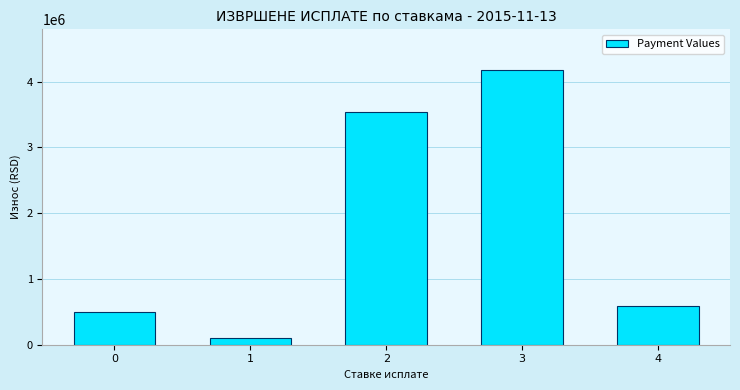

Reading right to left, what are all the values shown in this chart?

584000.0	4170769.4	3545230.6	97524.0	495640.0